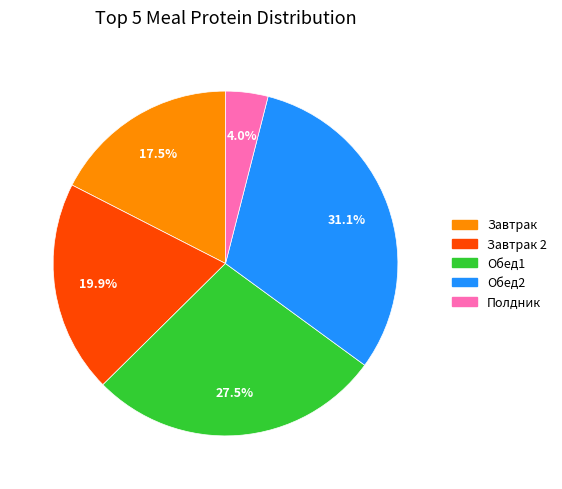

Does any single category account for the majority?

No